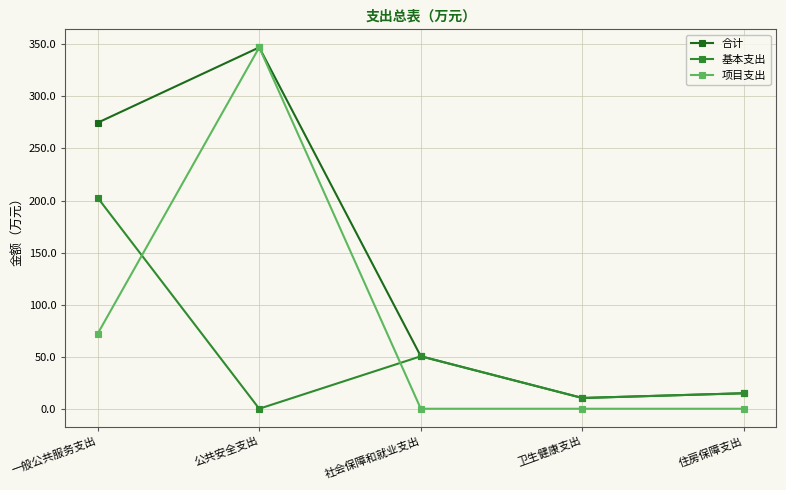

Which category has the highest value in the 基本支出 series?

一般公共服务支出